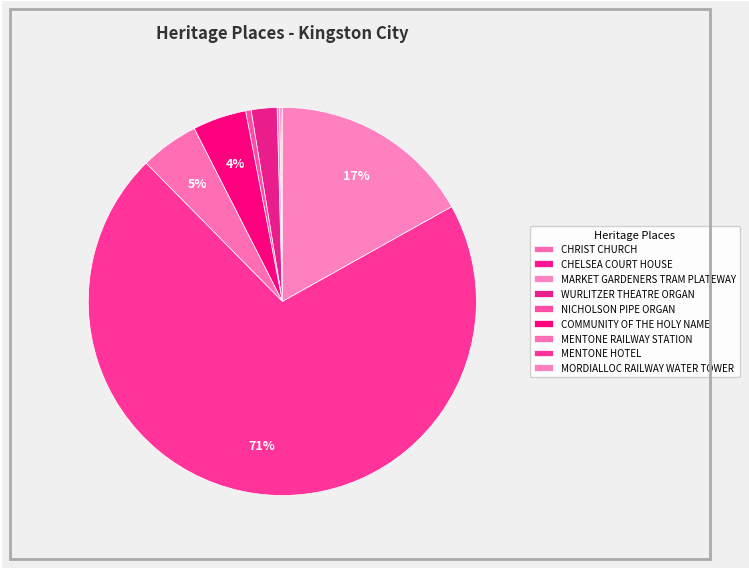

Count the number of slices in the pie.

9